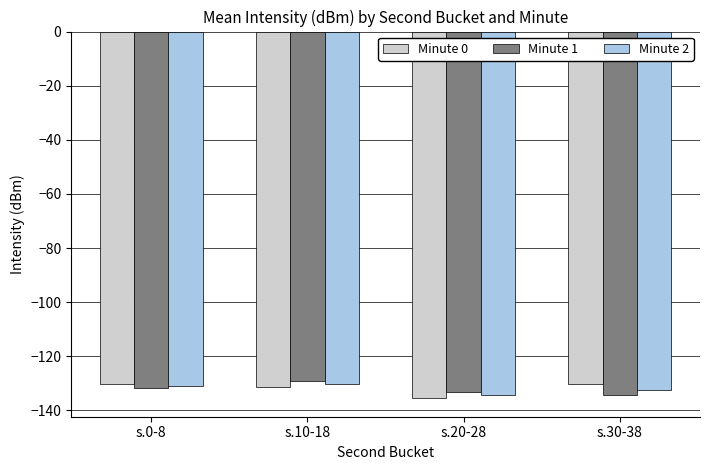

The value of Minute 1 at s.30-38 is -178.8. True or false?

False